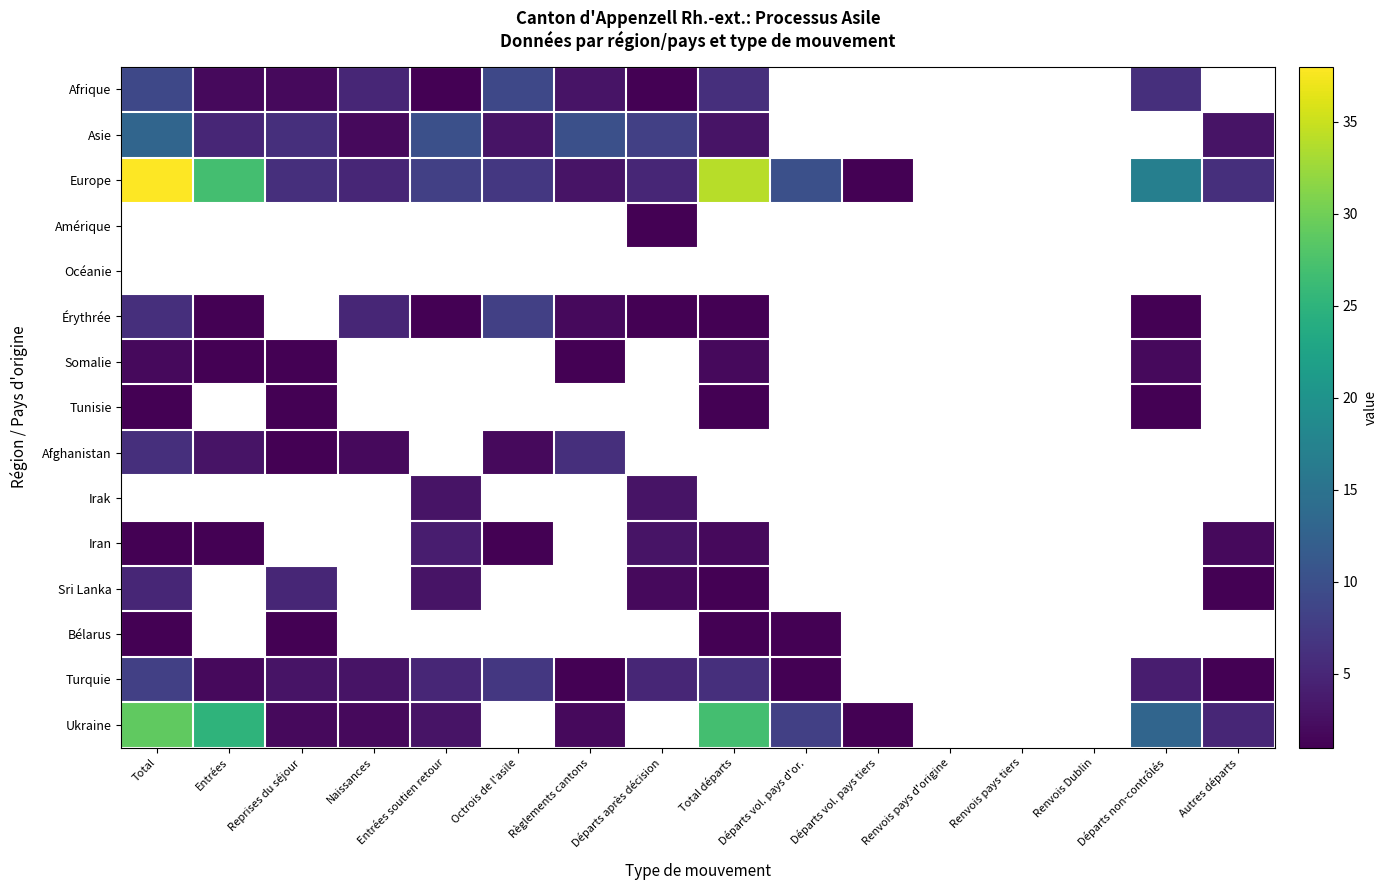

Between Règlements cantons and Autres départs, which series saw the biggest shift?

Asie